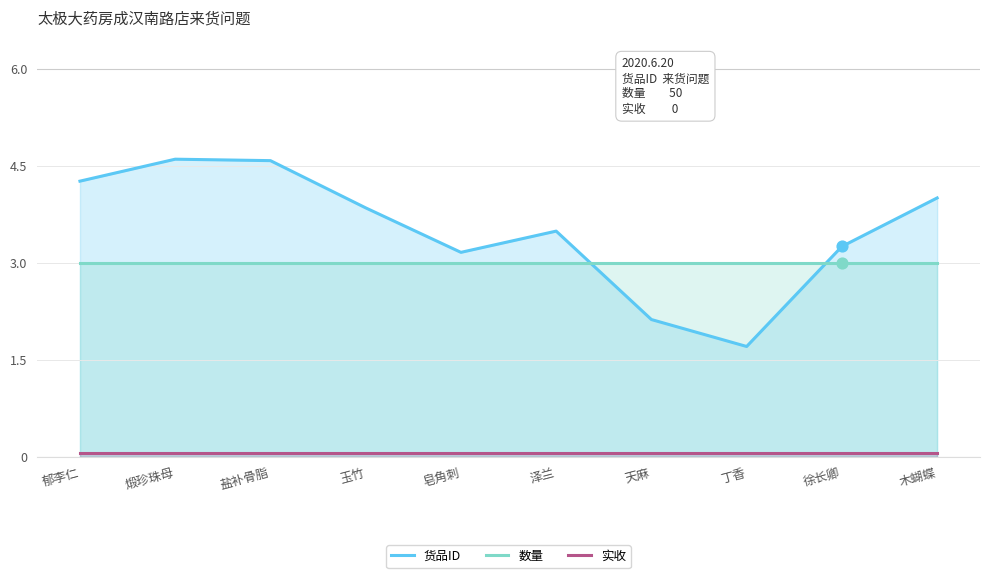

Which series has the largest total across all categories?

货品ID